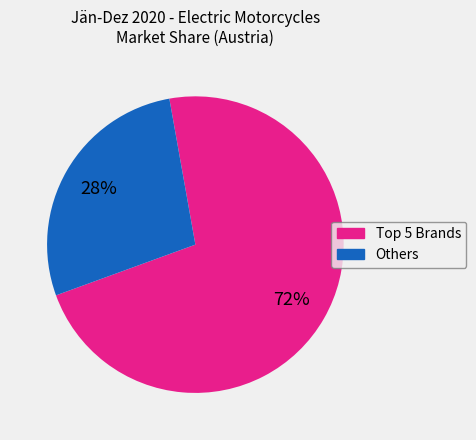

How many slices are in this pie chart?

2